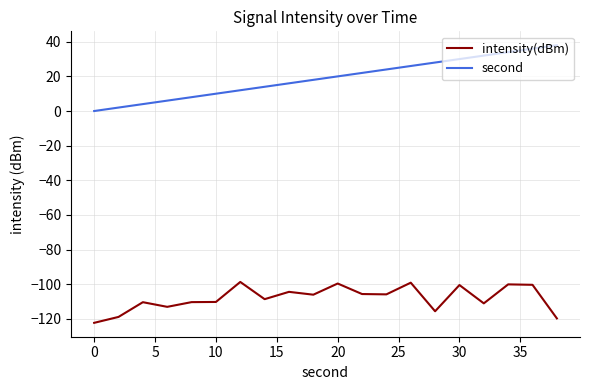

Count the number of data series in this chart.

2